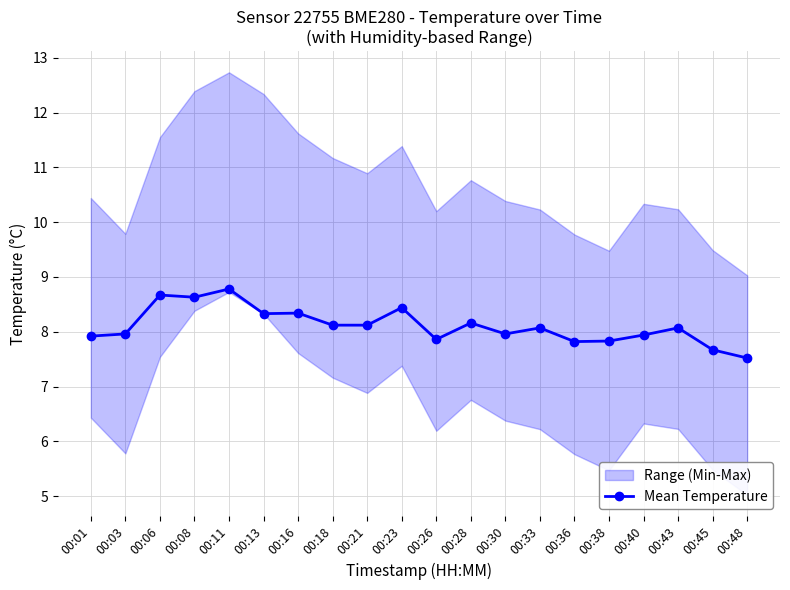

What is the value of the Mean Temperature point at the 20th from the left?

7.5